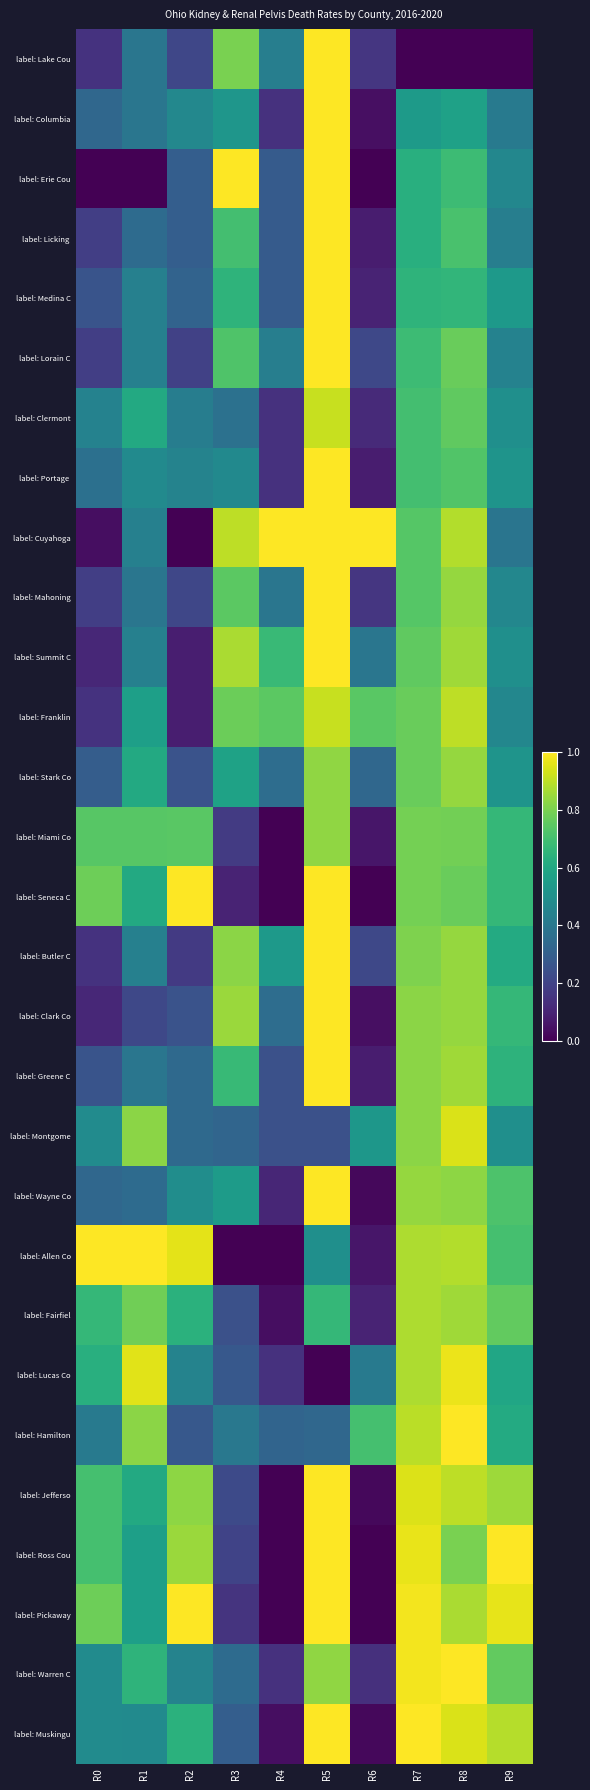

Which series has the largest range (max minus min)?

label: Cuyahoga